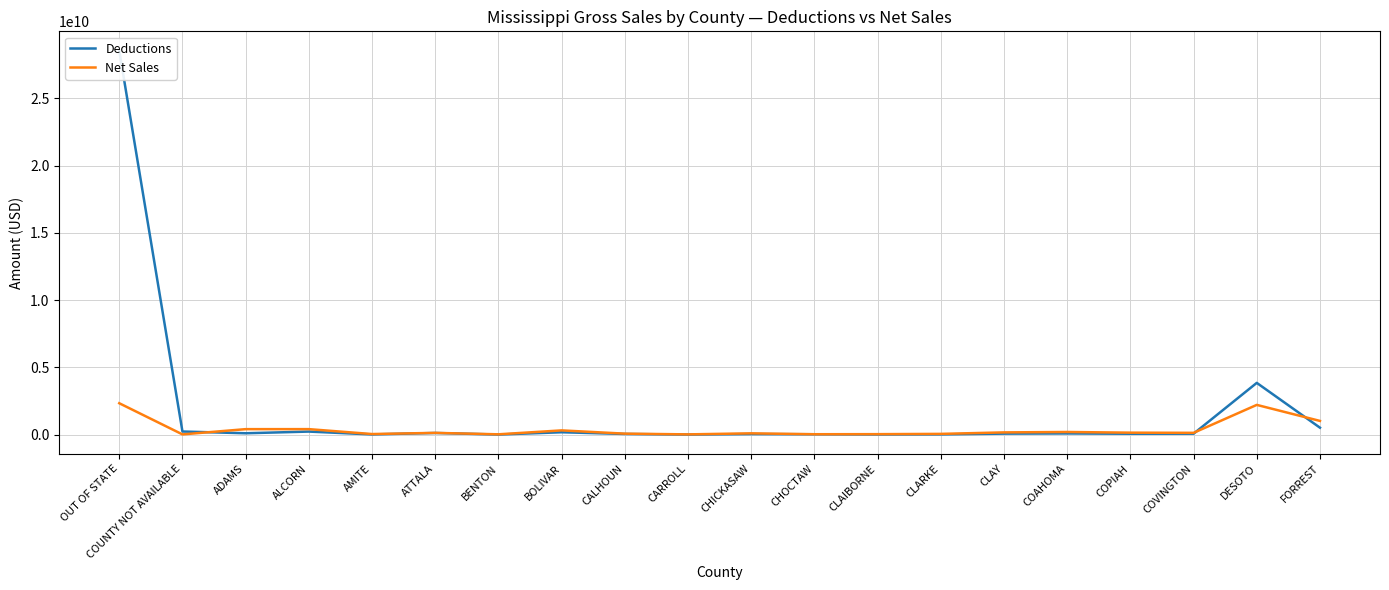

What is the value of the Net Sales point at the 20th from the left?

1022634924